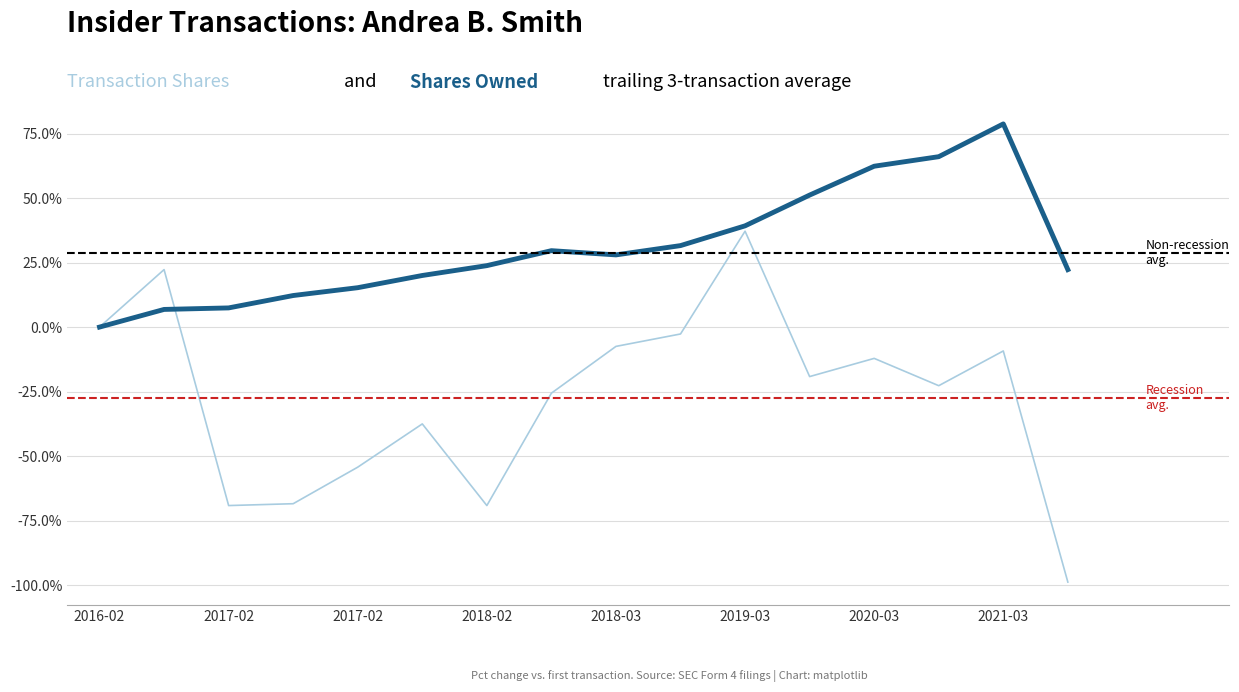

How many values are below -19?

9